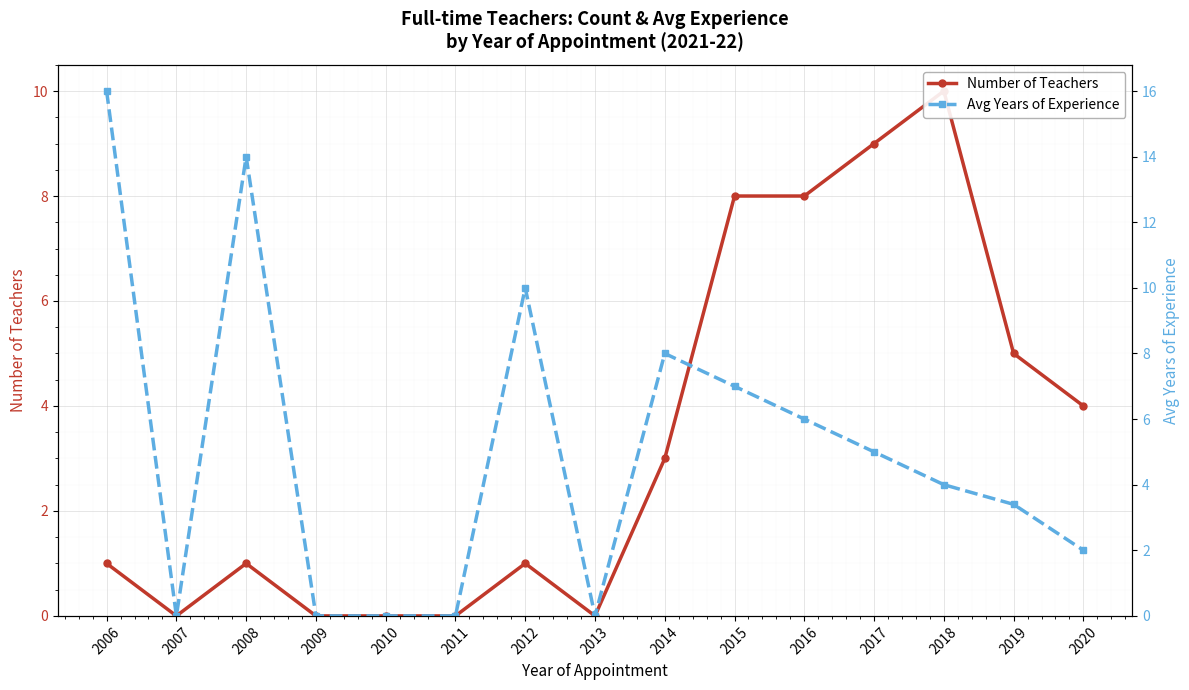

At how many categories does at least one series exceed 2?

10